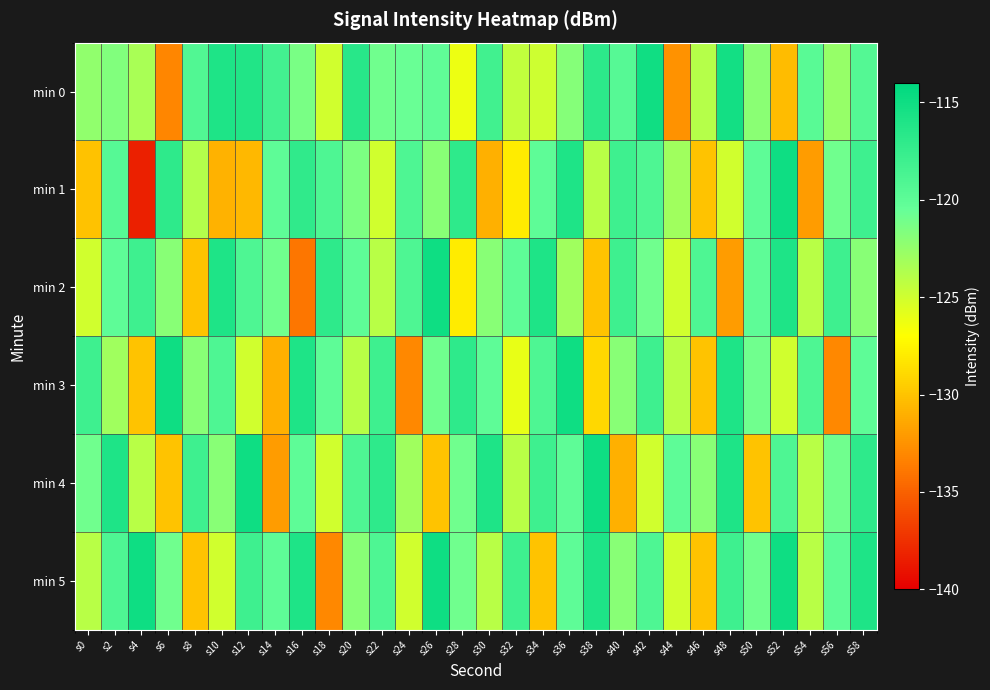

Reading left to right, extract all data points from this chart.

min 0: s0=-122.4	s2=-121.7	s4=-123.4	s6=-133.2	s8=-119.3	s10=-115.9	s12=-116.2	s14=-118.3	s16=-121.3	s18=-125.0	s20=-116.6	s22=-121.0	s24=-120.6	s26=-120.1	s28=-126.2	s30=-118.2	s32=-124.4	s34=-124.9	s36=-121.9	s38=-116.9	s40=-119.6	s42=-115.1	s44=-132.5	s46=-123.9	s48=-115.3	s50=-122.0	s52=-130.4	s54=-119.8	s56=-122.6	s58=-119.4
min 1: s0=-130.1	s2=-119.5	s4=-138.3	s6=-117.0	s8=-123.8	s10=-131.0	s12=-130.6	s14=-120.1	s16=-117.1	s18=-119.0	s20=-121.5	s22=-125.0	s24=-119.0	s26=-122.0	s28=-117.0	s30=-131.0	s32=-128.0	s34=-120.0	s36=-116.0	s38=-124.0	s40=-118.0	s42=-119.0	s44=-123.0	s46=-130.0	s48=-125.0	s50=-120.0	s52=-115.0	s54=-132.0	s56=-121.0	s58=-118.0
min 2: s0=-125.0	s2=-120.0	s4=-118.0	s6=-122.0	s8=-130.0	s10=-116.0	s12=-119.0	s14=-121.0	s16=-134.0	s18=-117.0	s20=-120.0	s22=-124.0	s24=-119.0	s26=-115.0	s28=-128.0	s30=-122.0	s32=-120.0	s34=-116.0	s36=-123.0	s38=-130.0	s40=-118.0	s42=-121.0	s44=-125.0	s46=-119.0	s48=-132.0	s50=-120.0	s52=-116.0	s54=-124.0	s56=-118.0	s58=-122.0
min 3: s0=-118.0	s2=-123.0	s4=-130.0	s6=-115.0	s8=-122.0	s10=-119.0	s12=-125.0	s14=-131.0	s16=-116.0	s18=-120.0	s20=-124.0	s22=-118.0	s24=-133.0	s26=-121.0	s28=-117.0	s30=-120.0	s32=-126.0	s34=-119.0	s36=-115.0	s38=-129.0	s40=-122.0	s42=-118.0	s44=-124.0	s46=-130.0	s48=-116.0	s50=-121.0	s52=-125.0	s54=-119.0	s56=-133.0	s58=-120.0
min 4: s0=-121.0	s2=-116.0	s4=-124.0	s6=-130.0	s8=-118.0	s10=-122.0	s12=-115.0	s14=-132.0	s16=-120.0	s18=-125.0	s20=-119.0	s22=-117.0	s24=-123.0	s26=-130.0	s28=-121.0	s30=-116.0	s32=-124.0	s34=-118.0	s36=-120.0	s38=-115.0	s40=-131.0	s42=-125.0	s44=-120.0	s46=-122.0	s48=-116.0	s50=-130.0	s52=-119.0	s54=-124.0	s56=-121.0	s58=-117.0
min 5: s0=-124.0	s2=-119.0	s4=-115.0	s6=-121.0	s8=-130.0	s10=-125.0	s12=-118.0	s14=-120.0	s16=-116.0	s18=-133.0	s20=-122.0	s22=-119.0	s24=-125.0	s26=-115.0	s28=-121.0	s30=-124.0	s32=-118.0	s34=-130.0	s36=-120.0	s38=-116.0	s40=-122.0	s42=-119.0	s44=-125.0	s46=-130.0	s48=-118.0	s50=-121.0	s52=-115.0	s54=-124.0	s56=-120.0	s58=-116.0